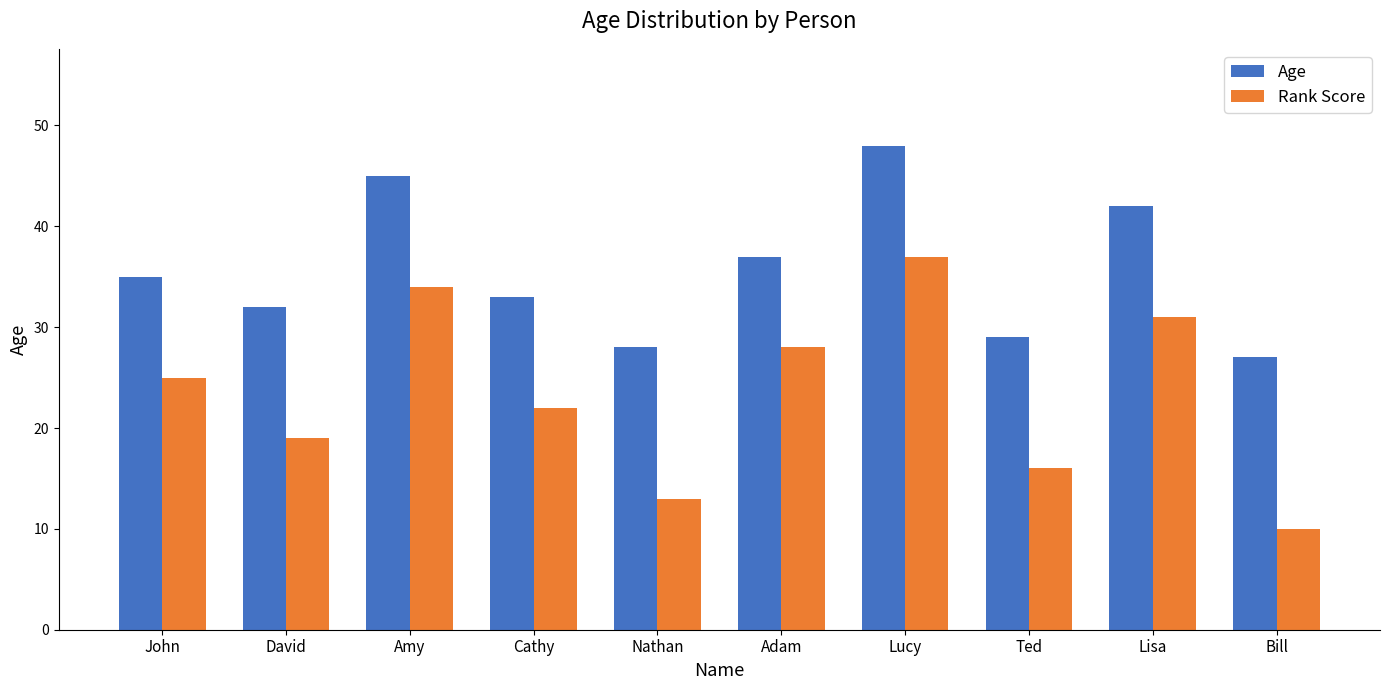

Where is Age nearest to the value 37?

Adam